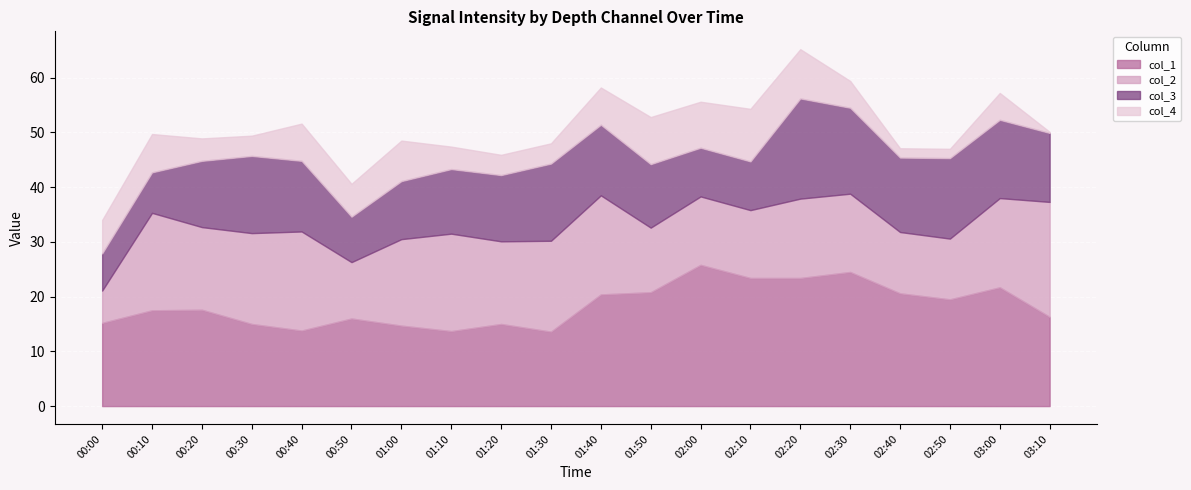

What position from the left is 02:30?

16